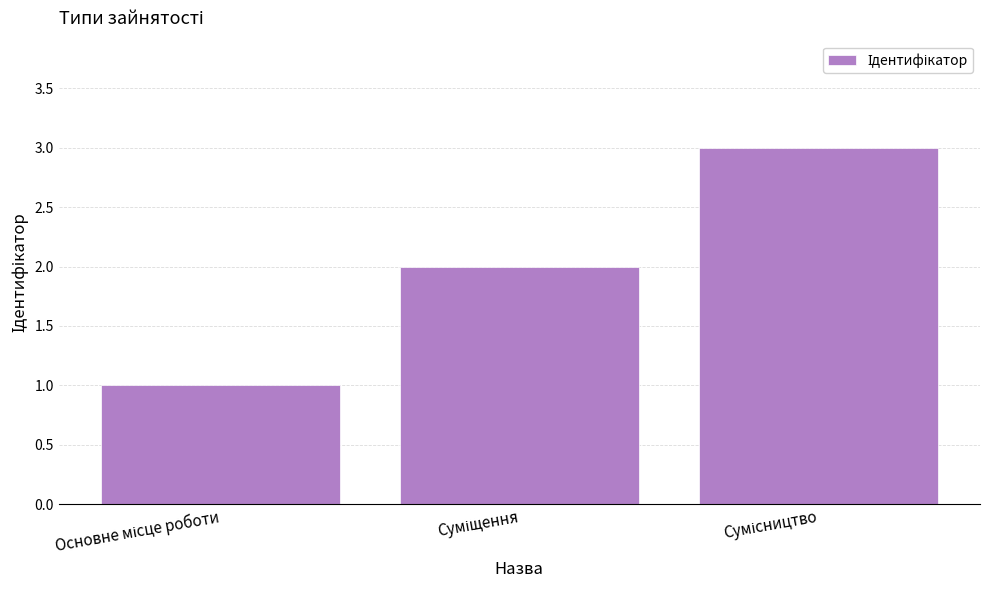

What is the greatest value displayed?

3